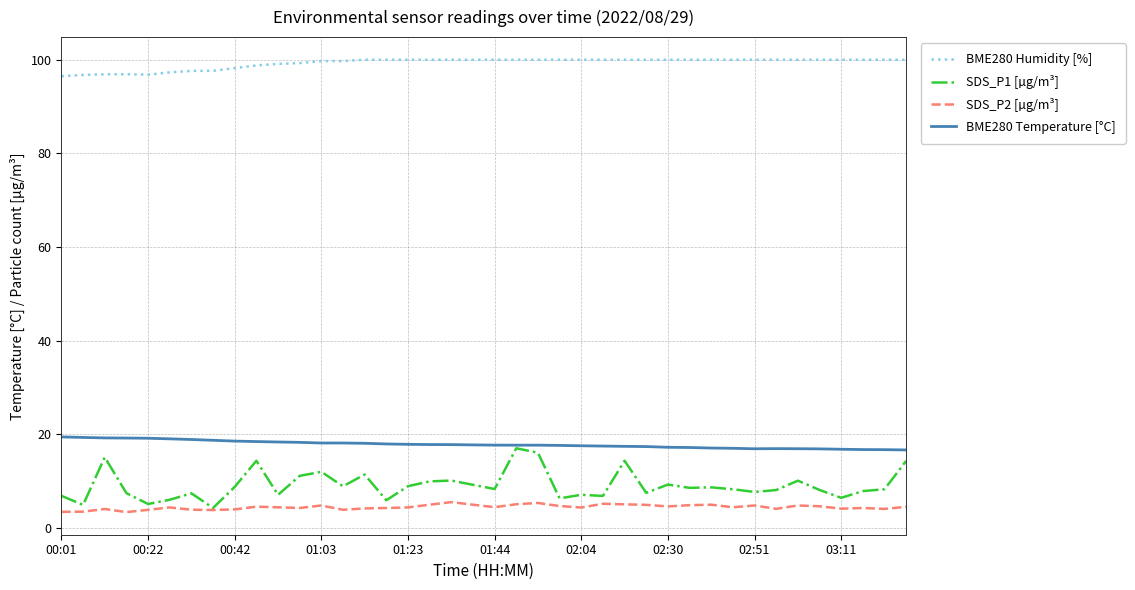

Which series has the largest total across all categories?

BME280 Humidity [%]